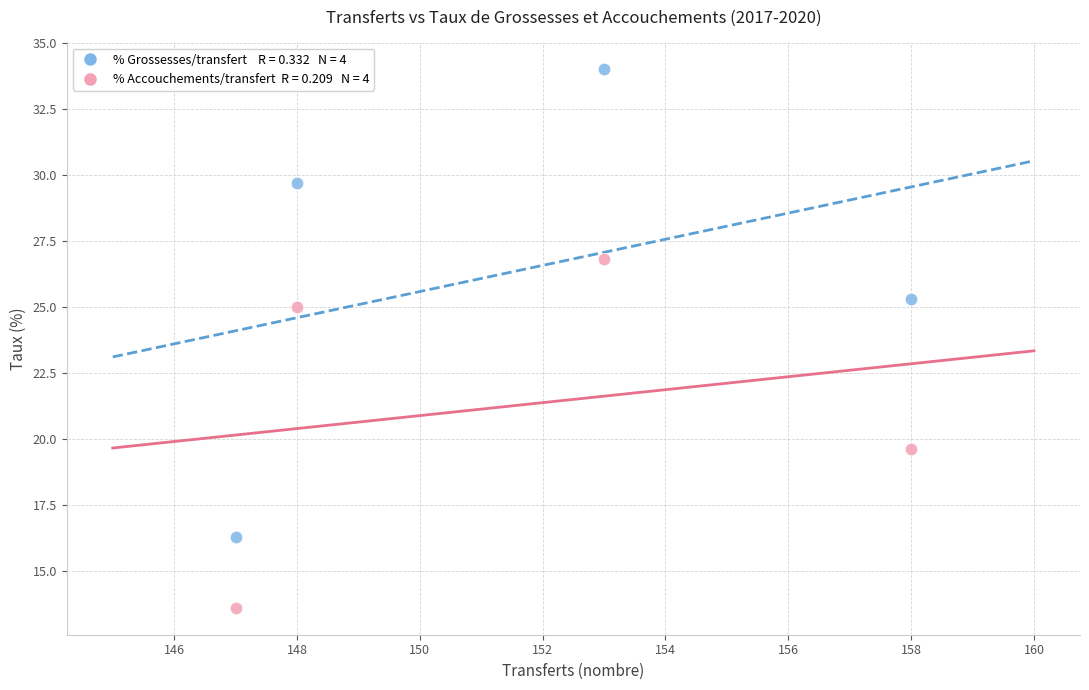

Across all data points, what is the average X value?

151.5